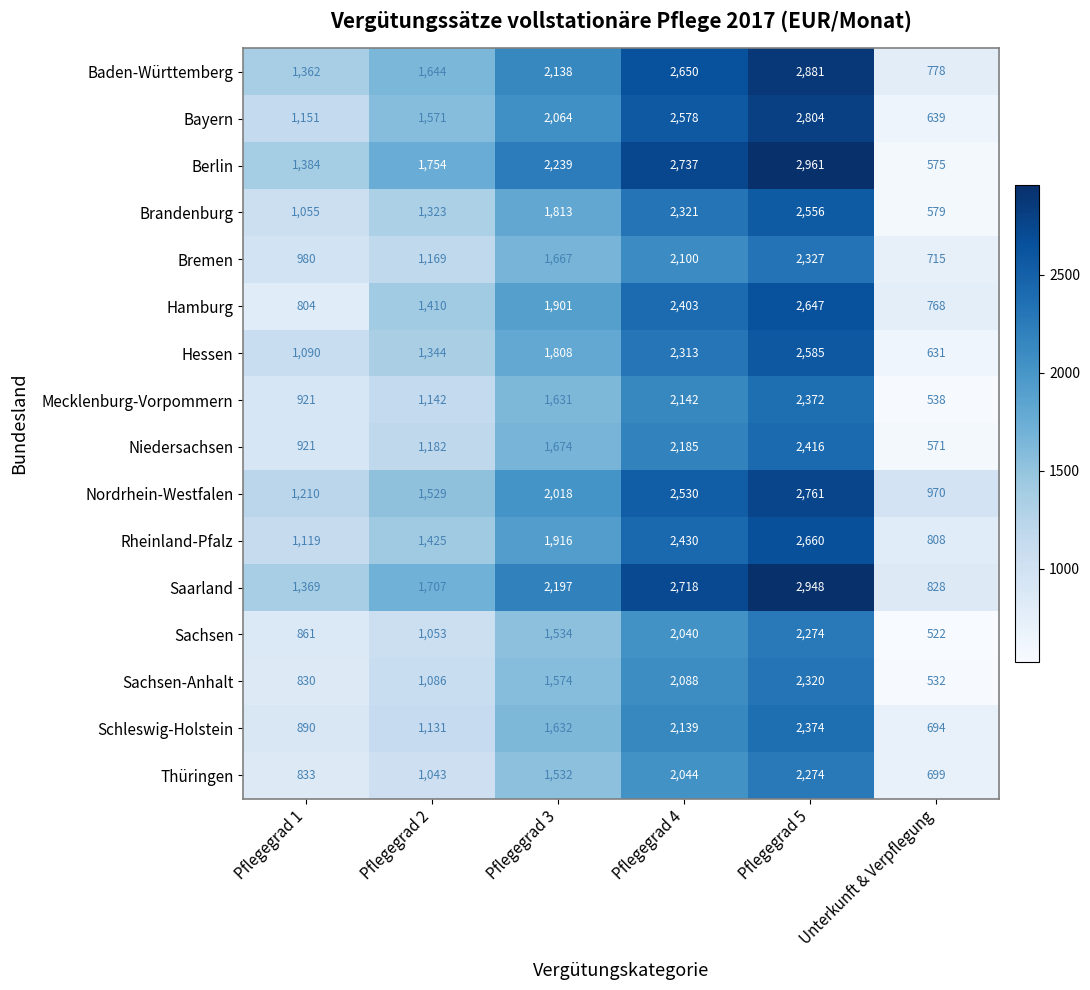

What is the maximum value shown in the chart?

2961